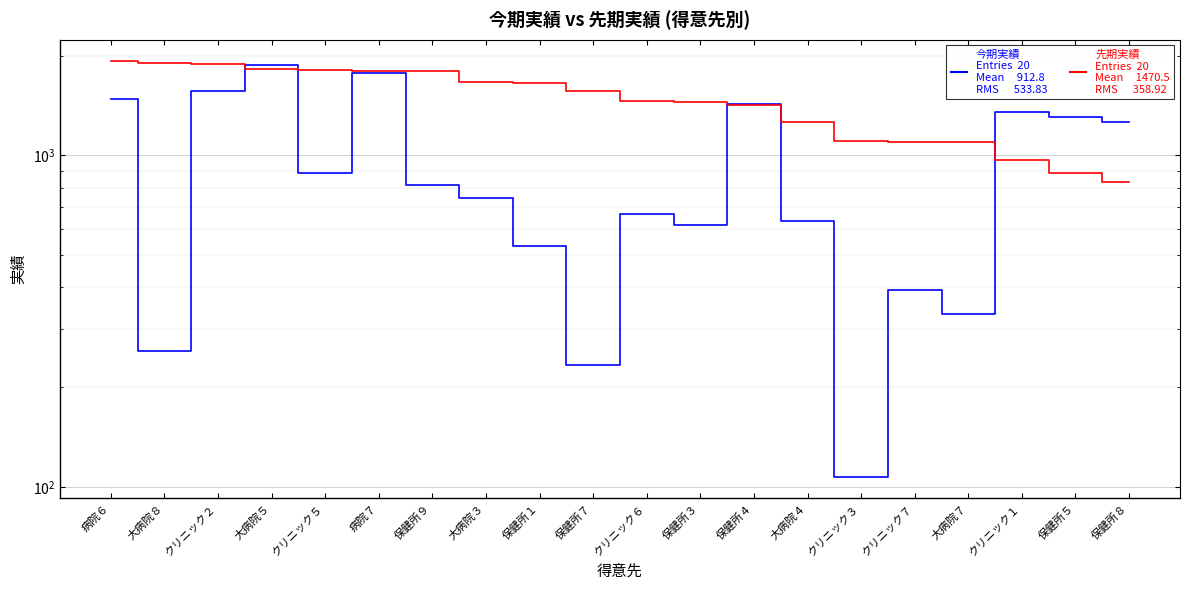

Reading right to left, list all the values displayed in this chart.

今期実績: 保健所８=1259	保健所５=1302	クリニック１=1355	大病院７=333	クリニック７=394	クリニック３=107	大病院４=633	保健所４=1433	保健所３=615	クリニック６=668	保健所７=233	保健所１=533	大病院３=742	保健所９=813	病院７=1769	クリニック５=887	大病院５=1871	クリニック２=1568	大病院８=258	病院６=1483
先期実績: 保健所８=830	保健所５=882	クリニック１=969	大病院７=1094	クリニック７=1101	クリニック３=1103	大病院４=1263	保健所４=1421	保健所３=1445	クリニック６=1463	保健所７=1567	保健所１=1654	大病院３=1666	保健所９=1800	病院７=1801	クリニック５=1811	大病院５=1826	クリニック２=1885	大病院８=1899	病院６=1931